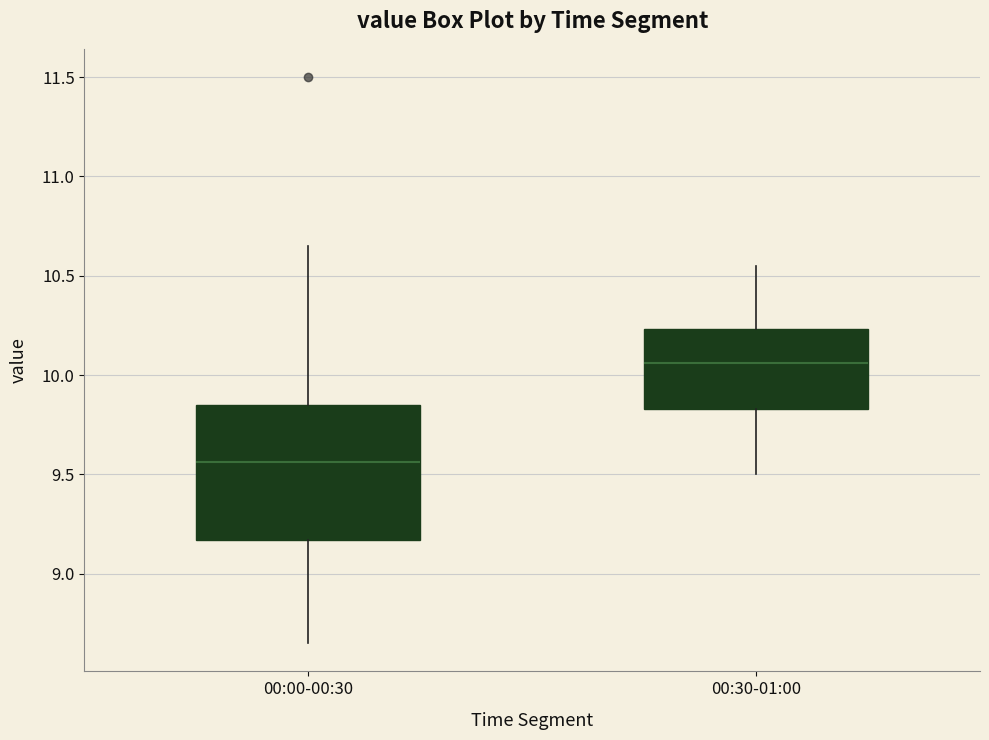

Reading left to right, read every box against the y-axis: the position of its median line, the range the box covers, and the ends of its whiskers. The values are not printed on the chart, so give them approximately, as read against the axis.

00:00-00:30: median 9.55, box 9.15 to 9.85, whiskers 8.65 to 10.65
00:30-01:00: median 10.05, box 9.85 to 10.25, whiskers 9.50 to 10.55